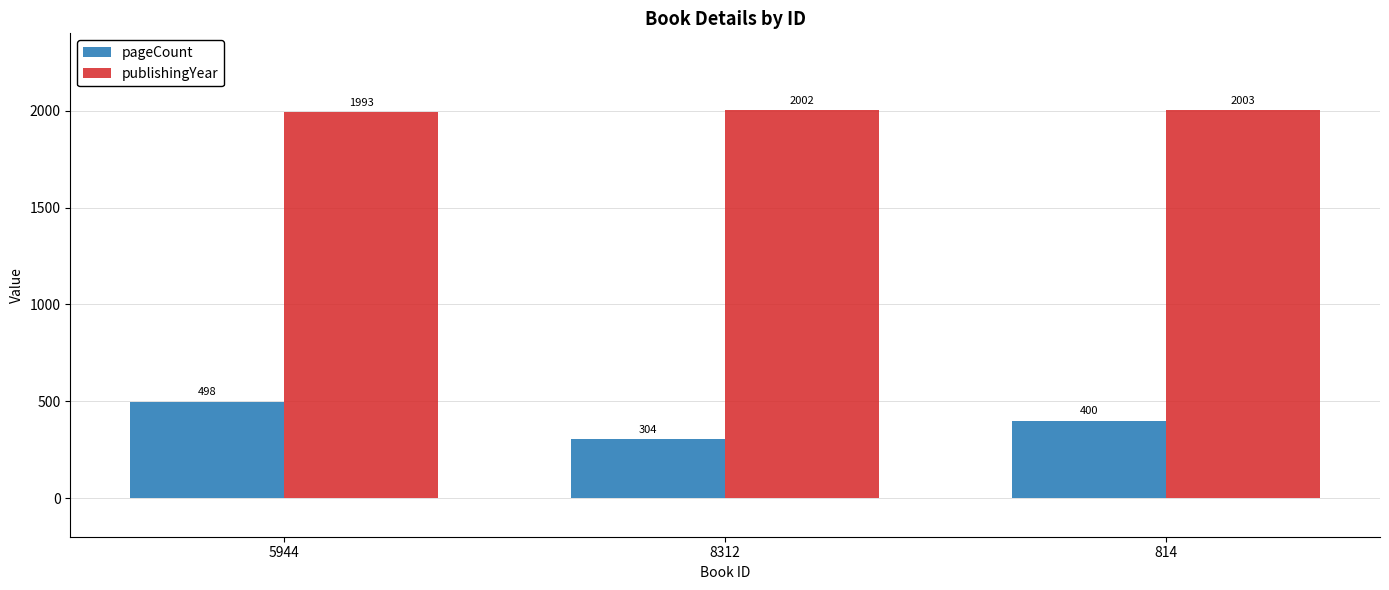

At which category is the sum across all series the highest?

5944